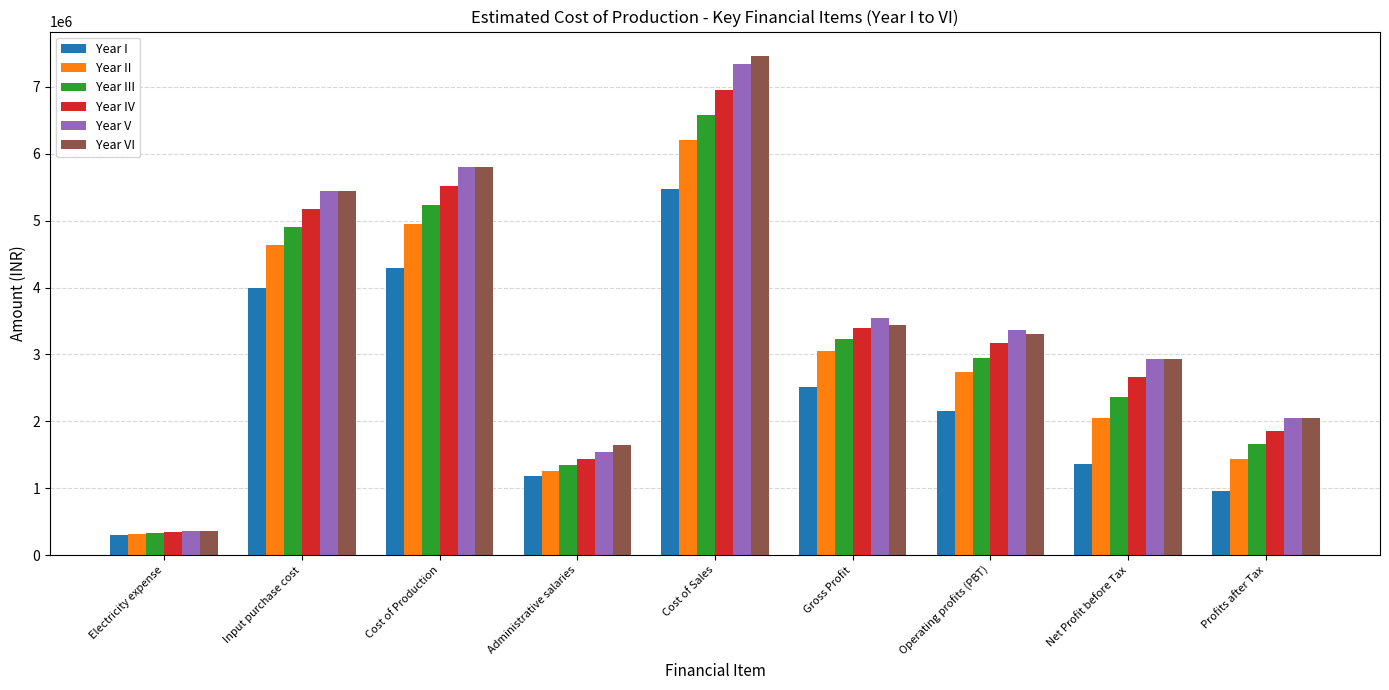

Is it true that Year I equals 4293300.0 at Cost of Production?

True